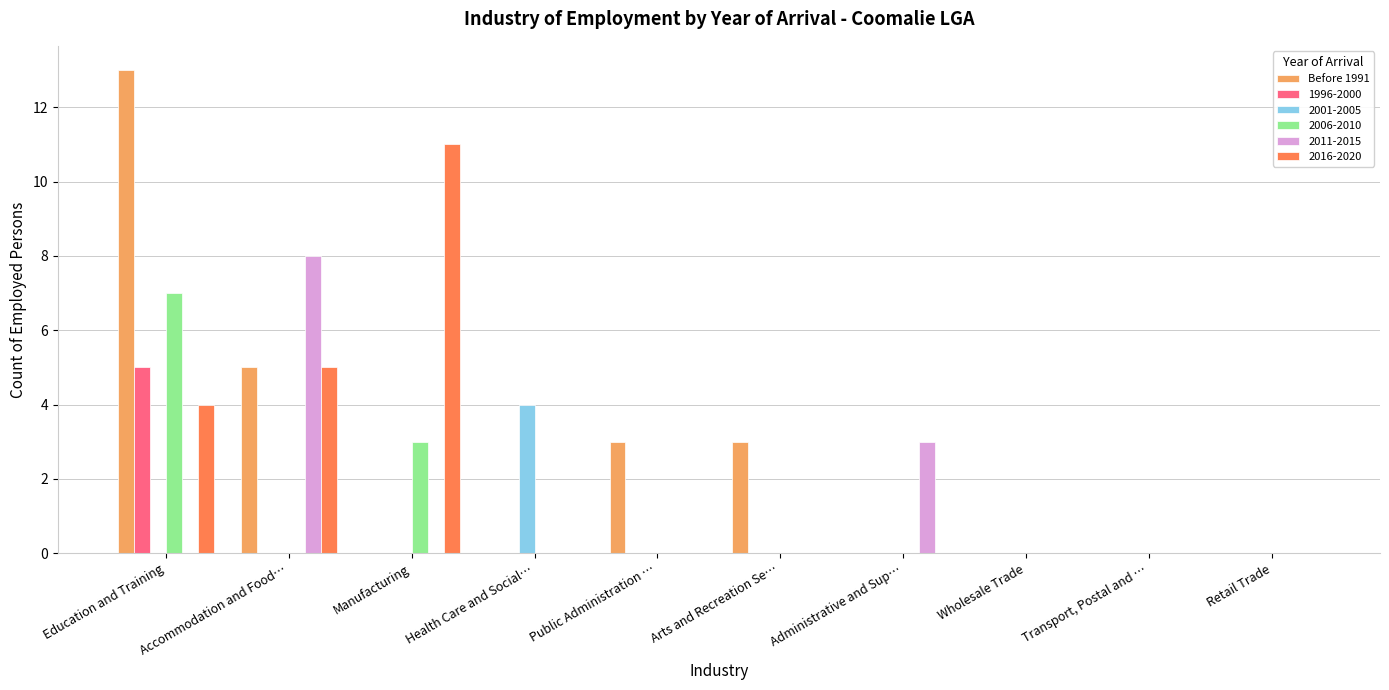

What is the highest value of the Before 1991 series?

13